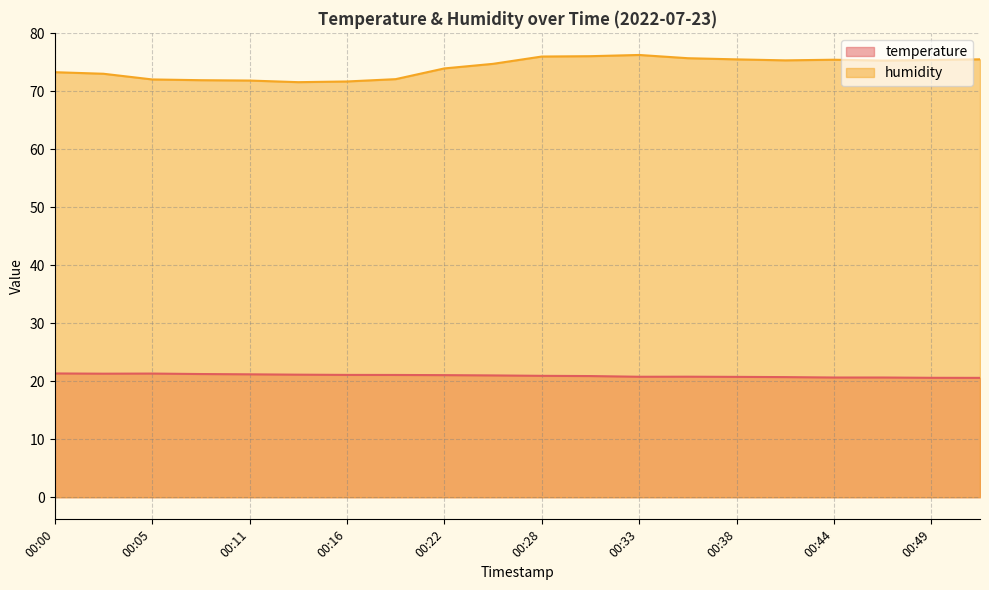

Reading left to right, transcribe all the data shown in this chart.

temperature: 21.3	21.3	21.3	21.2	21.2	21.1	21.1	21.1	21.1	21.0	20.9	20.9	20.8	20.8	20.8	20.7	20.6	20.6	20.6	20.6
humidity: 73.3	73.0	72.0	71.9	71.8	71.6	71.7	72.1	73.9	74.7	76.0	76.0	76.2	75.7	75.5	75.3	75.4	75.3	75.4	75.5